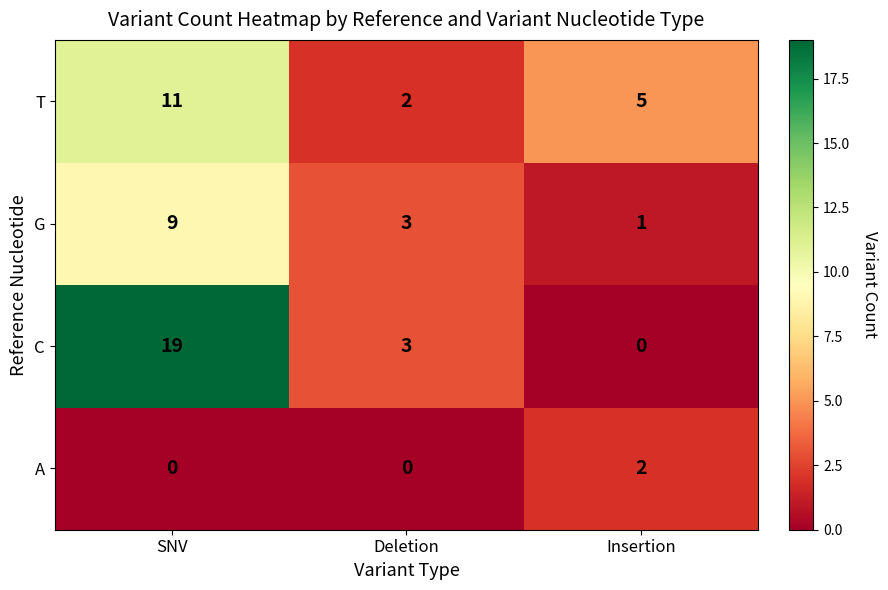

Which series has the largest total across all categories?

C